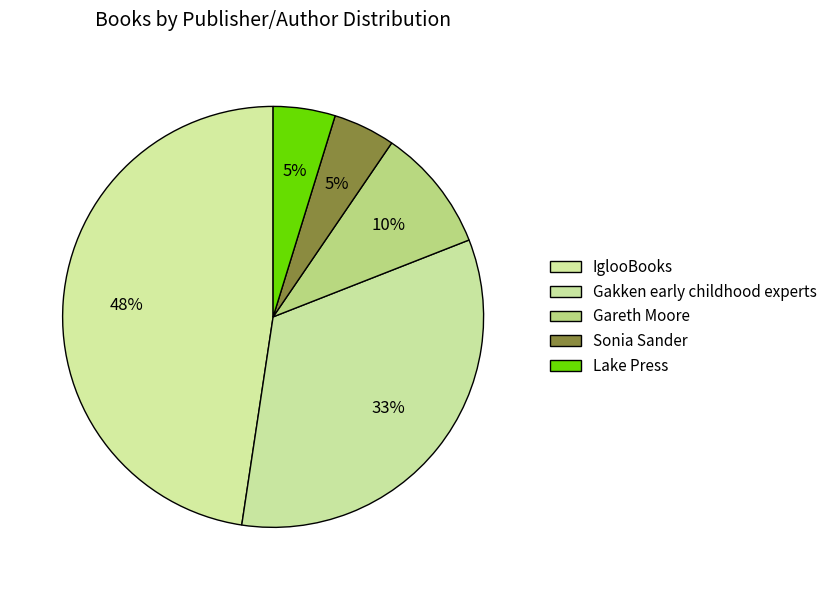

How many segments does this pie chart have?

5